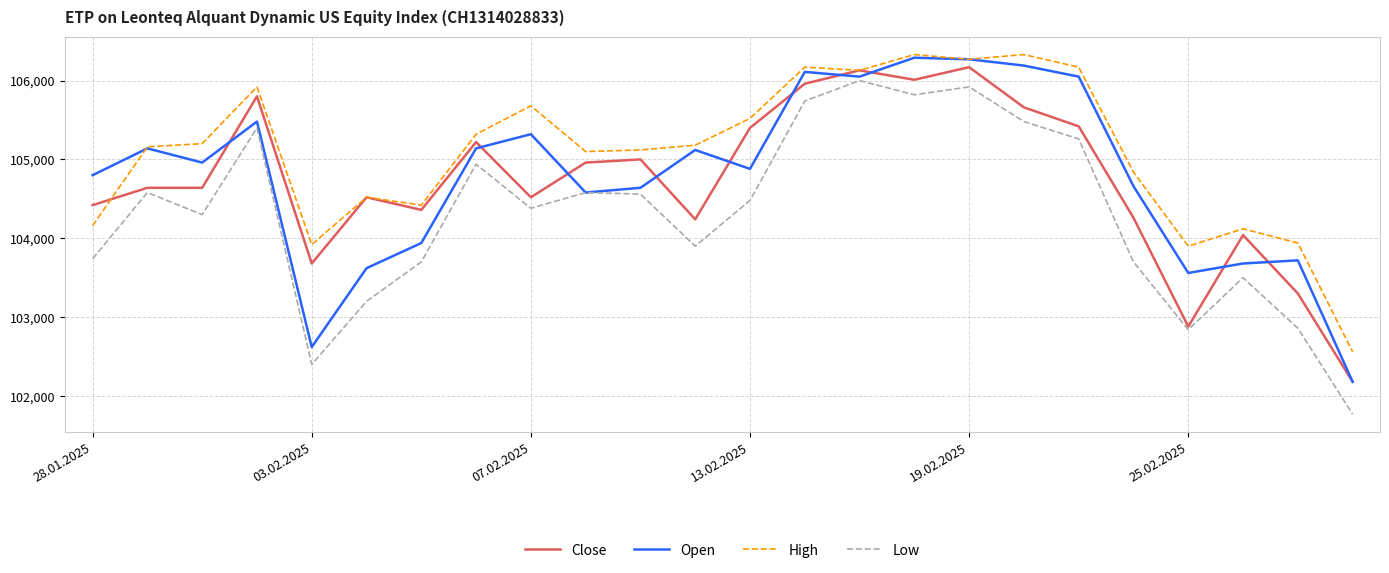

What is the maximum value for Low?

106000